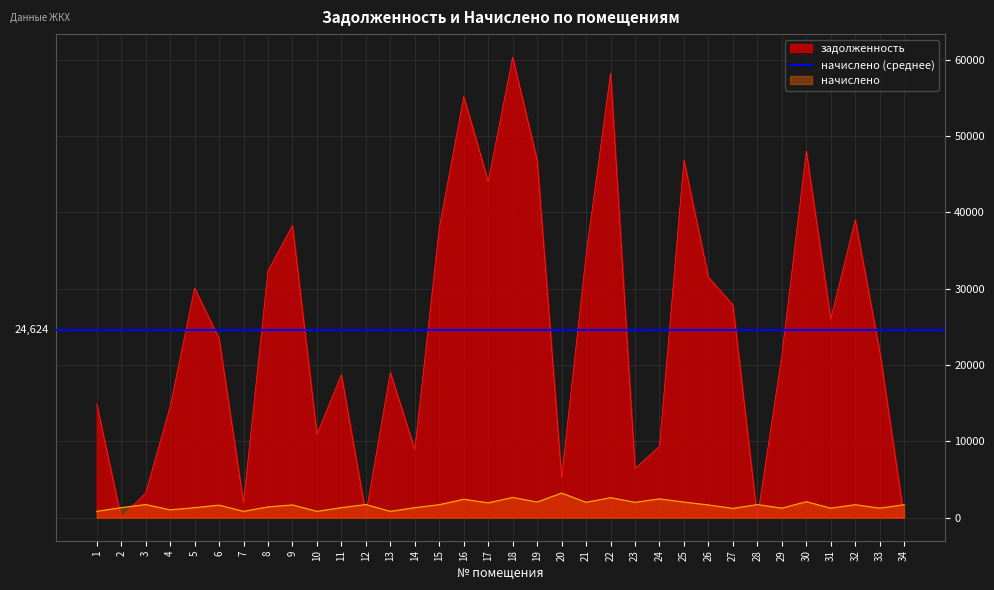

True or false: задолженность has a value of 27276.3 at 17.

False